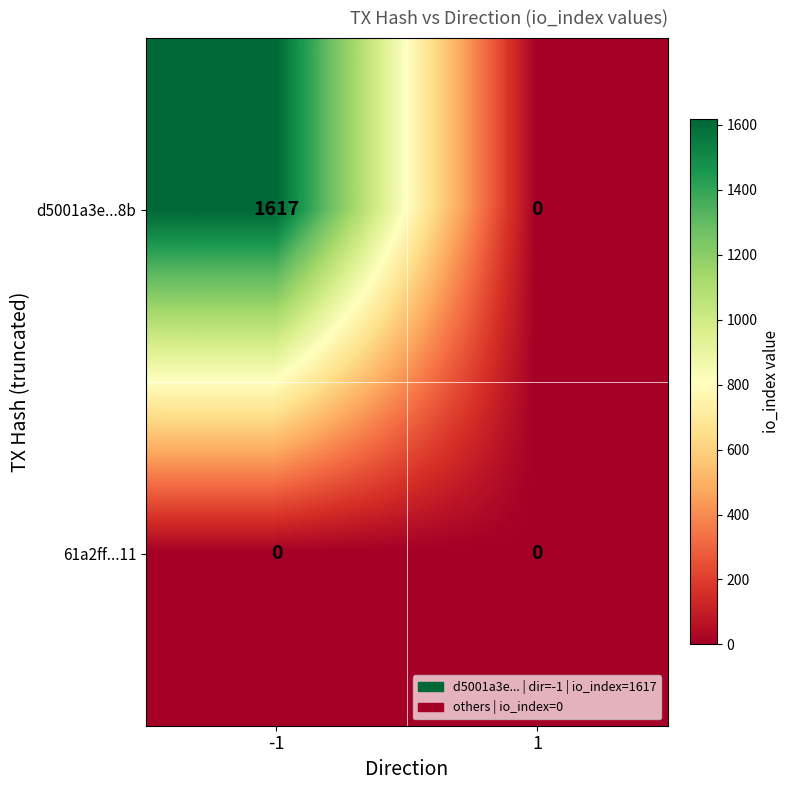

What is the sum of the d5001a3e...8b values at 1 and -1?

1617